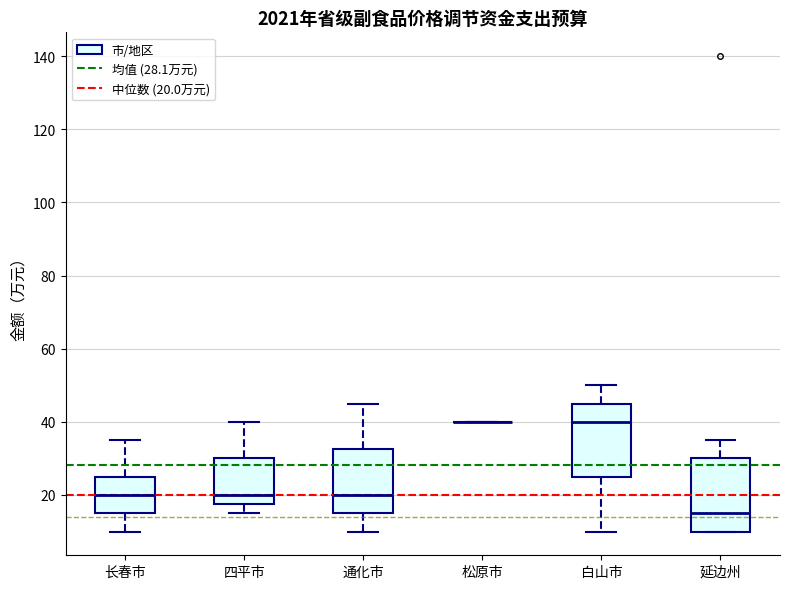

Reading left to right, read every box against the y-axis: the position of its median line, the range the box covers, and the ends of its whiskers. The values are not printed on the chart, so give them approximately, as read against the axis.

长春市: median 20, box 16 to 26, whiskers 10 to 36
四平市: median 20, box 18 to 30, whiskers 16 to 40
通化市: median 20, box 16 to 32, whiskers 10 to 46
松原市: box collapsed to a line at 40, whiskers 40 to 40
白山市: median 40, box 26 to 46, whiskers 10 to 50
延边州: median 16, box 10 to 30, whiskers 10 to 36